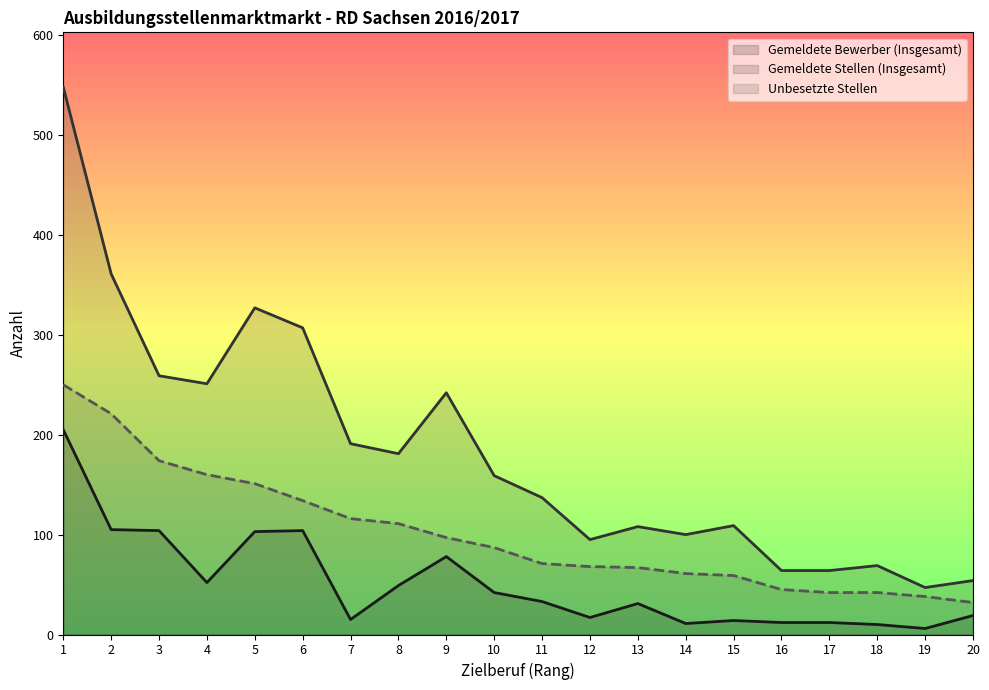

At which category does the chart reach its peak across all series?

1